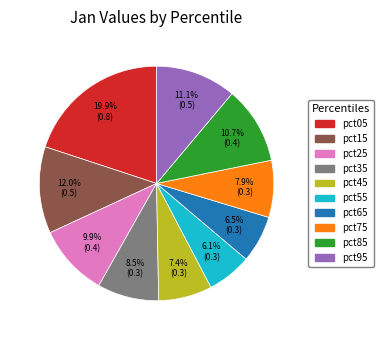

What is the largest slice in the pie chart?

pct05